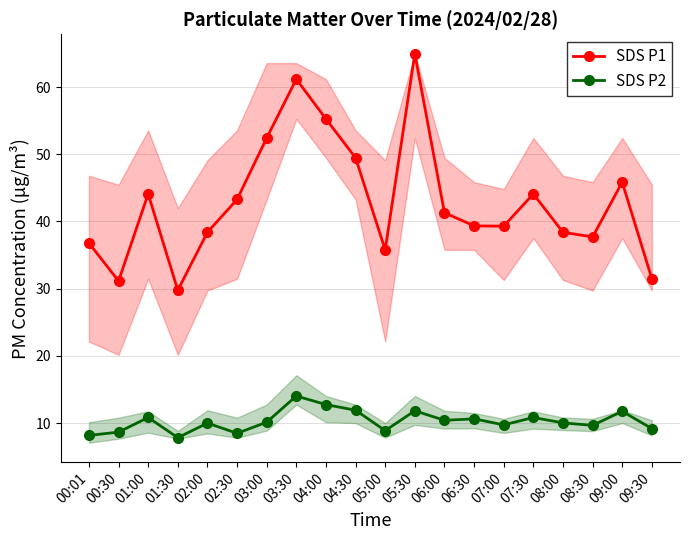

Reading left to right, transcribe all the data shown in this chart.

SDS P1: 00:01=36.8	00:30=31.1	01:00=44.1	01:30=29.8	02:00=38.4	02:30=43.3	03:00=52.4	03:30=61.2	04:00=55.2	04:30=49.5	05:00=35.8	05:30=65.0	06:00=41.3	06:30=39.4	07:00=39.3	07:30=44.1	08:00=38.4	08:30=37.7	09:00=45.9	09:30=31.5
SDS P2: 00:01=8.2	00:30=8.7	01:00=10.8	01:30=7.8	02:00=10.0	02:30=8.5	03:00=10.2	03:30=14.1	04:00=12.8	04:30=11.9	05:00=8.9	05:30=11.8	06:00=10.4	06:30=10.7	07:00=9.8	07:30=10.8	08:00=10.1	08:30=9.7	09:00=11.8	09:30=9.2